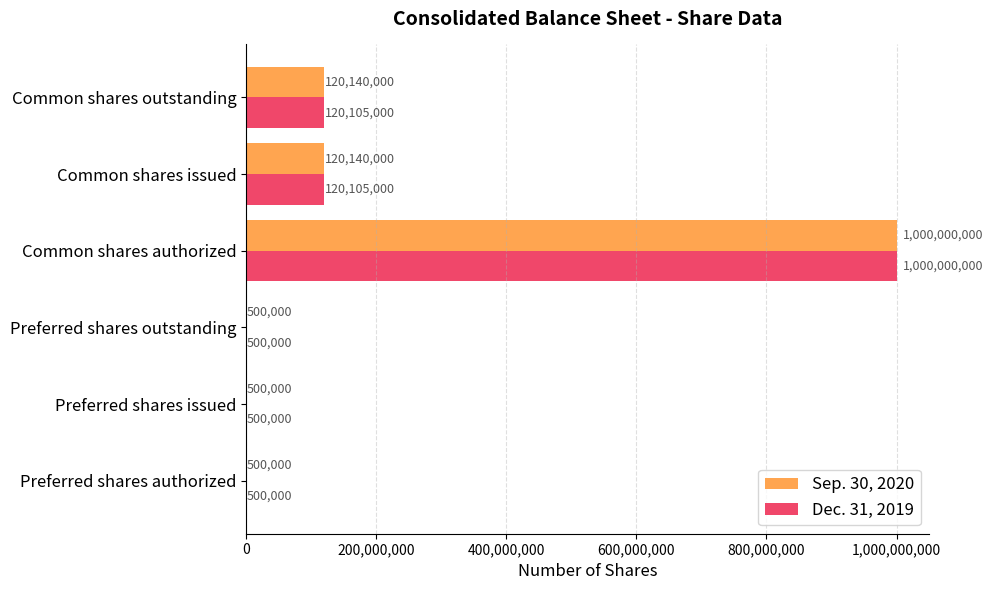

Count the number of data series in this chart.

2